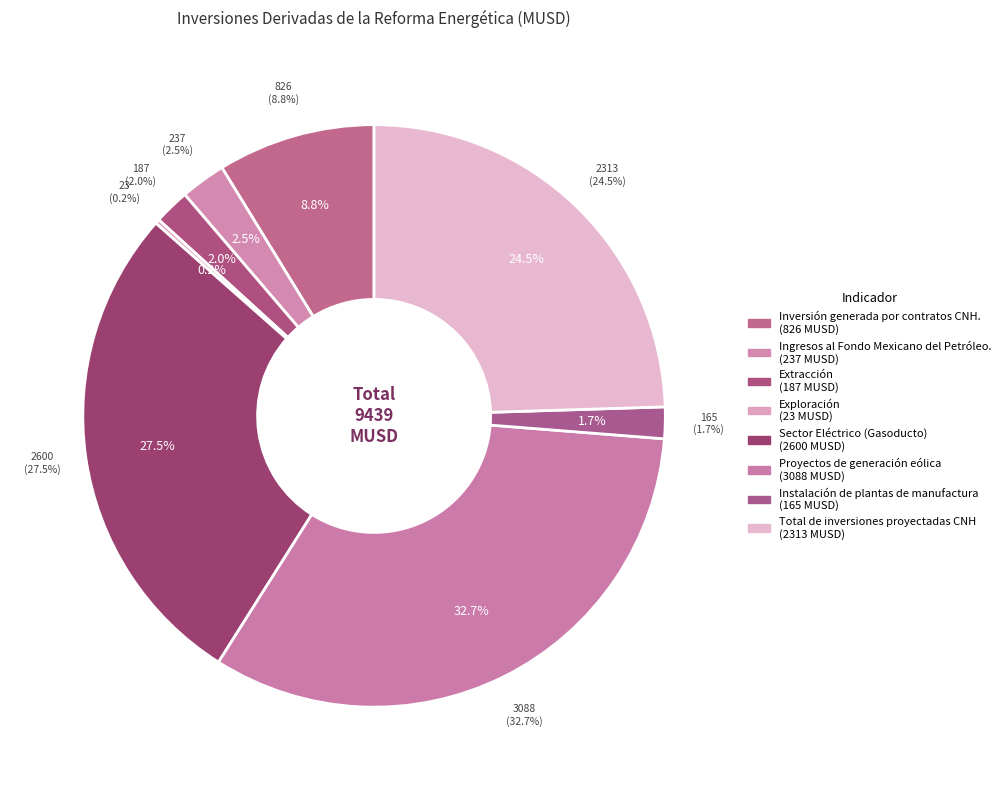

To the nearest percent, what is the combined percentage of Extracción and Exploración?

2%